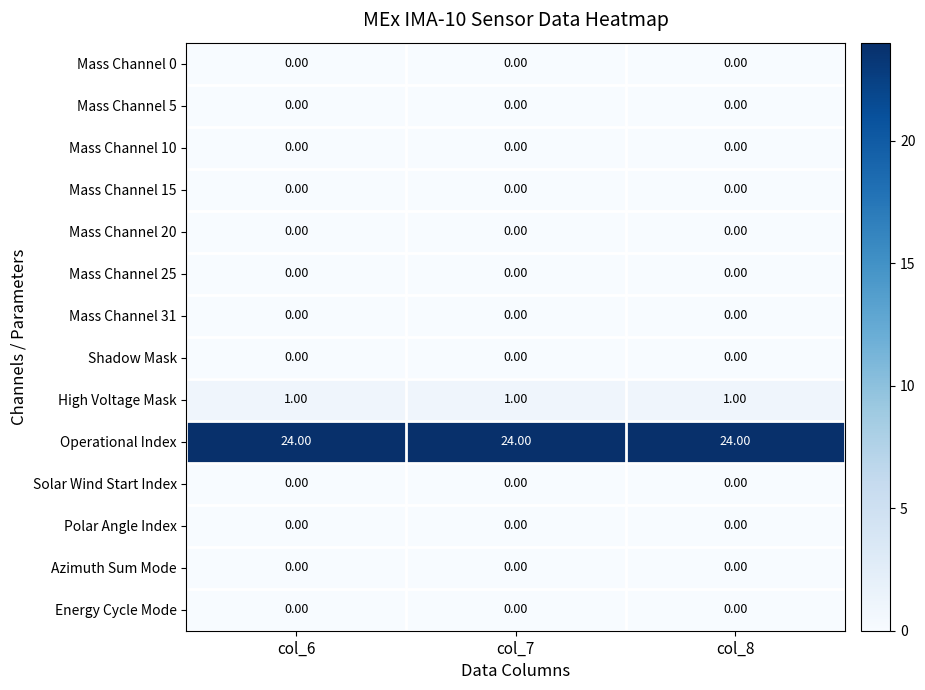

What is the difference between the highest and lowest values at col_6?

24